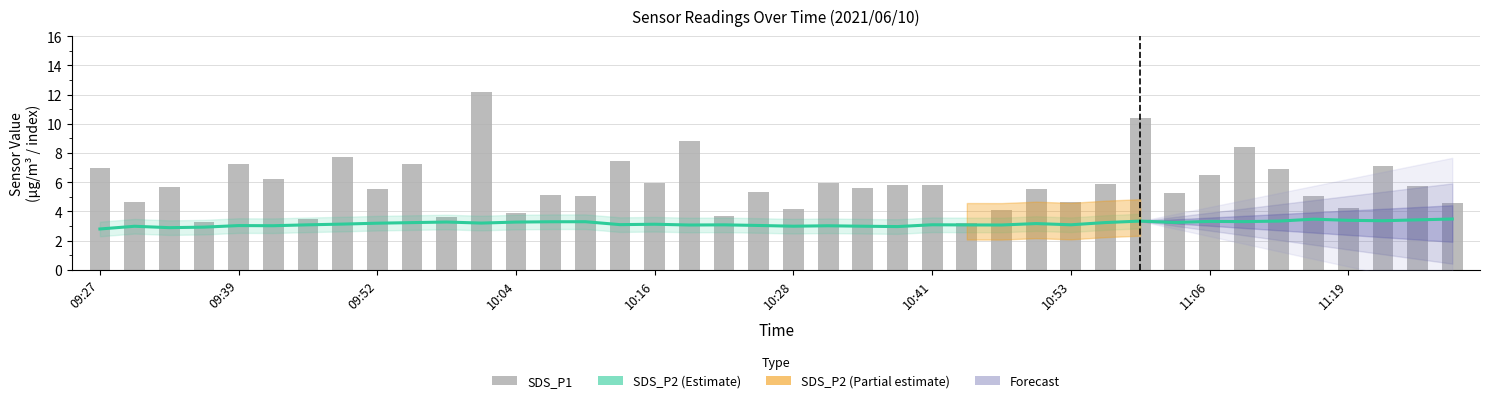

Is it true that SDS_P1 equals 5.1 at 13?

True